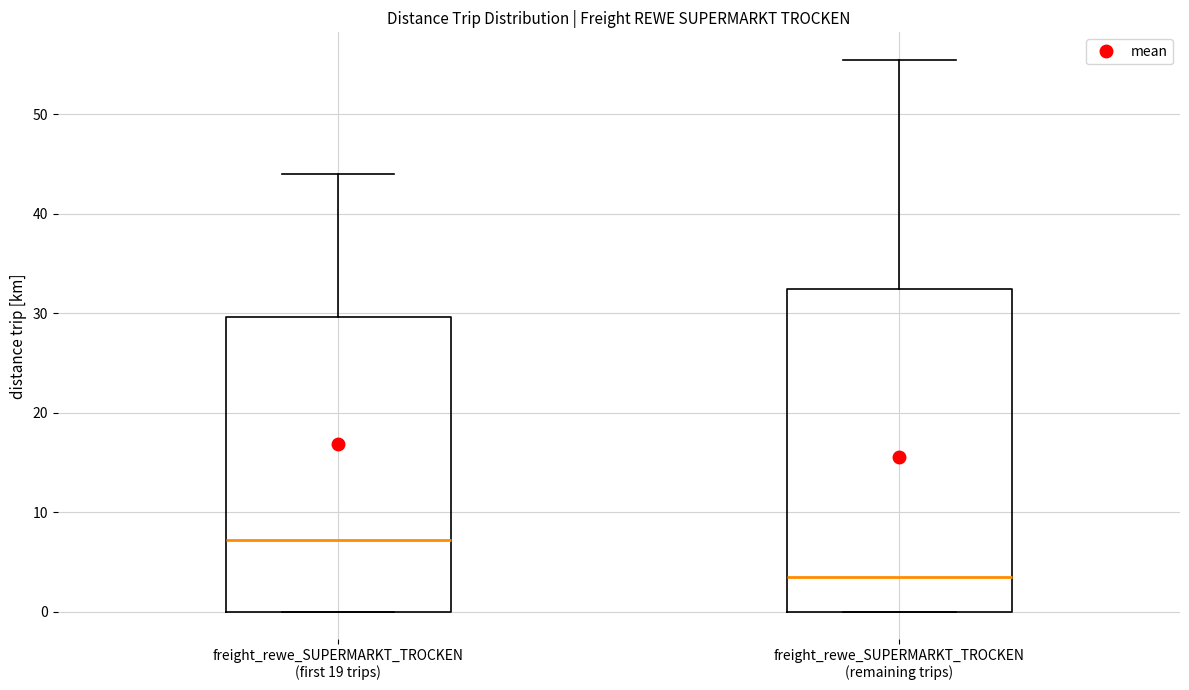

Which box's median line is the lowest?

freight_rewe_SUPERMARKT_TROCKEN (remaining trips)